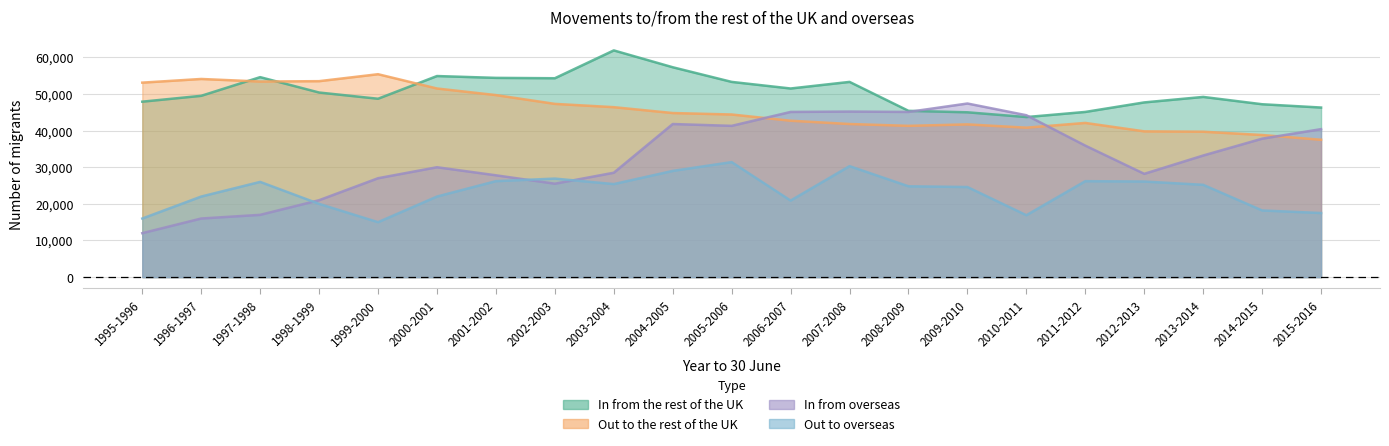

After their last crossing, which series has the higher values: Out to overseas or In from overseas?

In from overseas